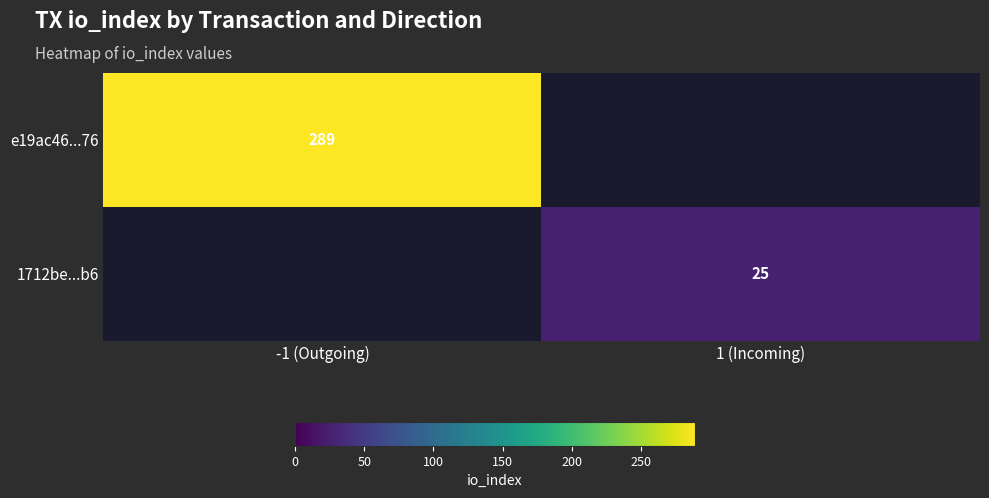

Is it true that 1712be...b6 equals 34 at 1 (Incoming)?

False